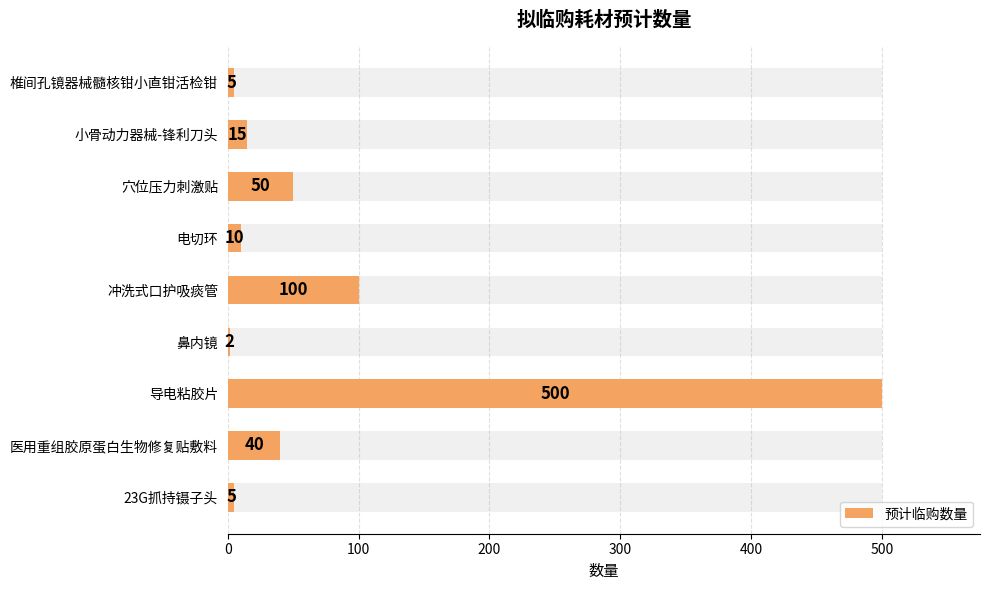

What value does the data have at 穴位压力刺激贴, to the nearest 5?

50